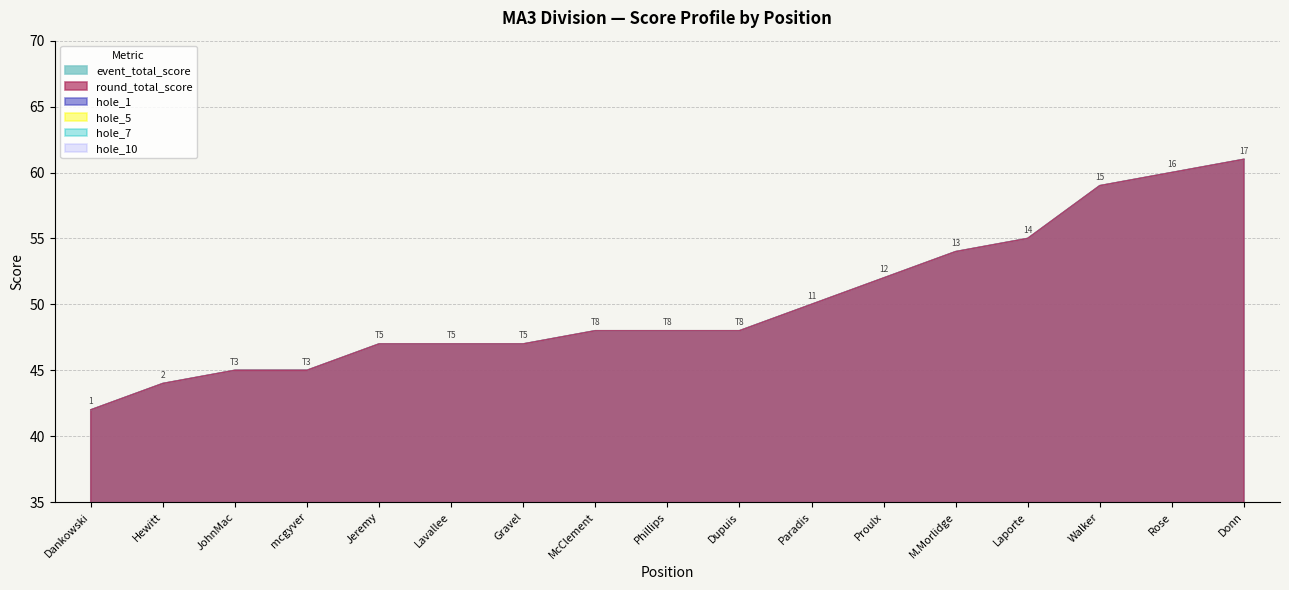

What is the spread (max minus min) of values at McClement?

46